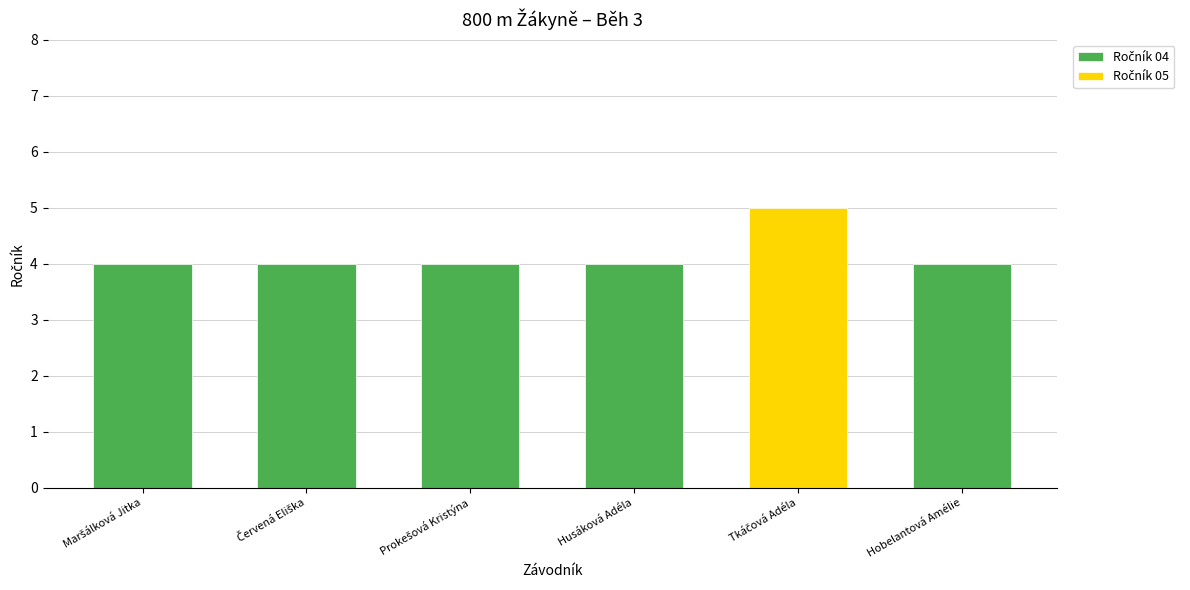

Reading right to left, list all the values displayed in this chart.

Hobelantová Amélie=4	Tkáčová Adéla=5	Husáková Adéla=4	Prokešová Kristýna=4	Červená Eliška=4	Maršálková Jitka=4